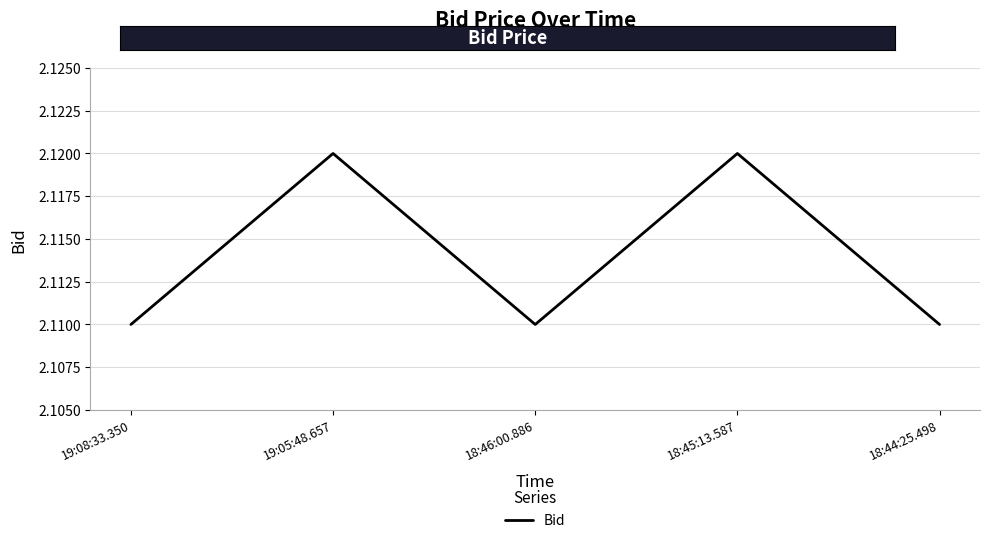

At which category does the data reach its first local valley?

18:46:00.886